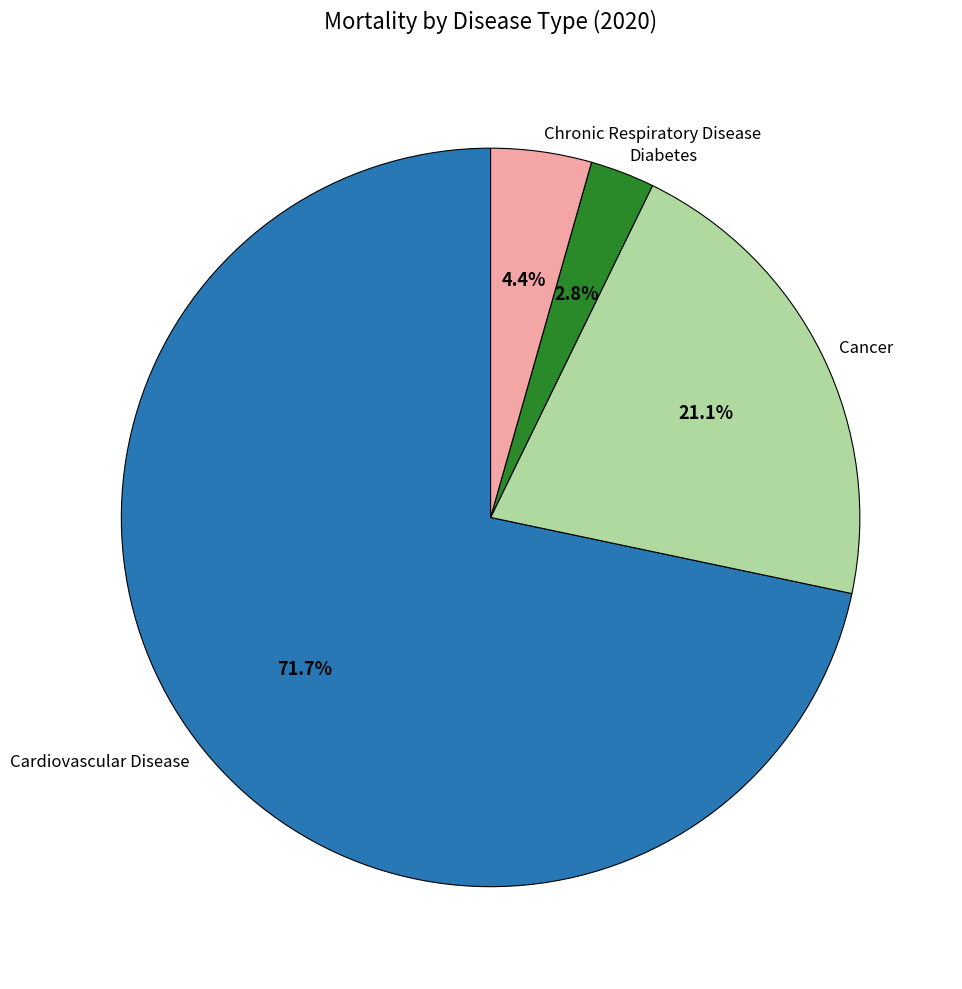

Which category has the smallest portion of the pie?

Diabetes